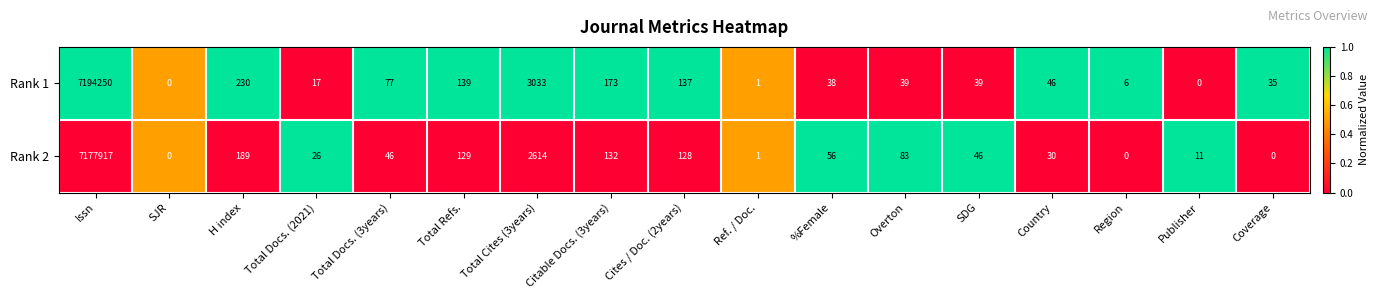

At which category is the sum across all series the highest?

Issn